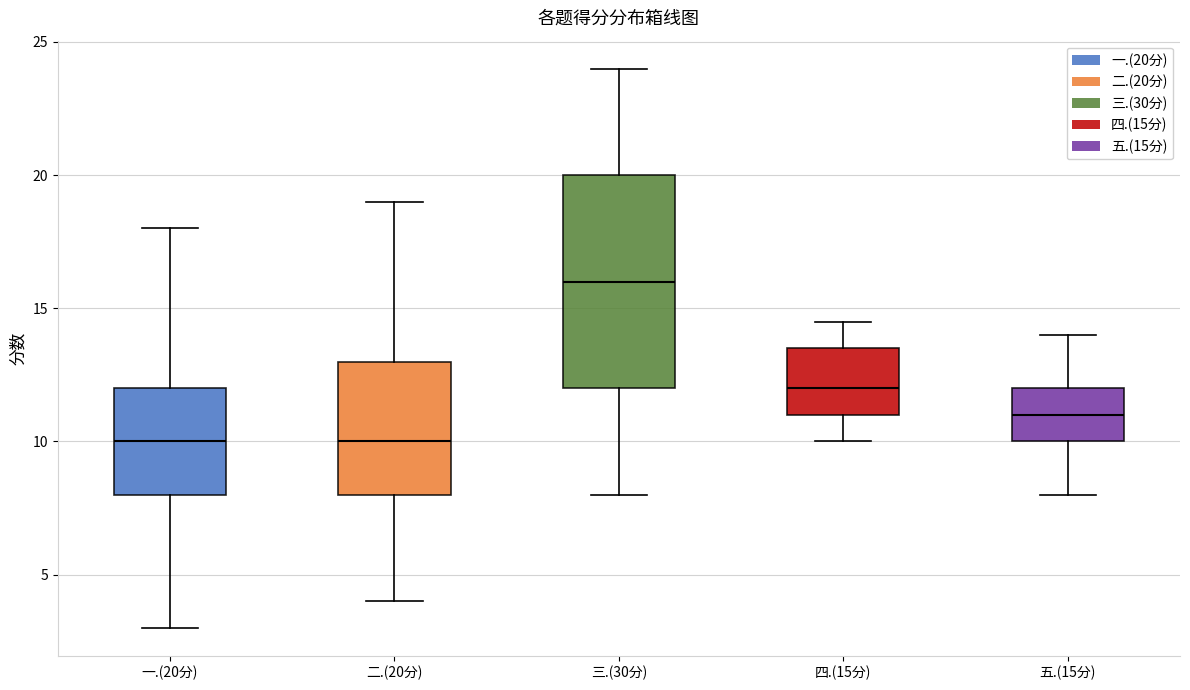

Which box is the tallest, from its lower edge to its upper edge?

三.(30分)